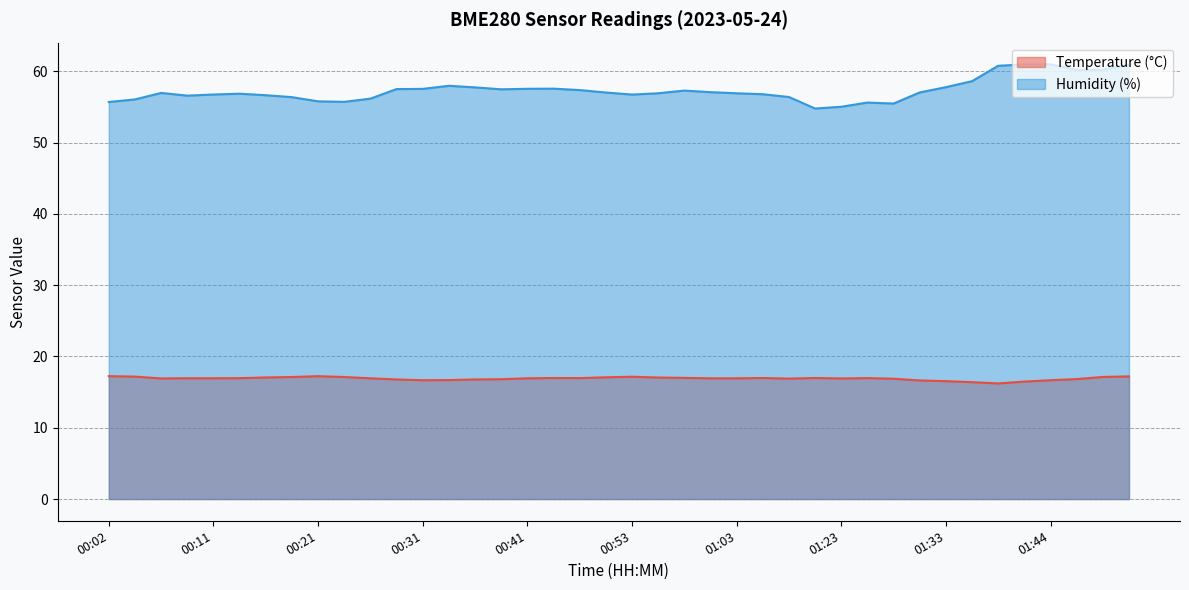

At which category does the chart reach its minimum across all series?

01:38